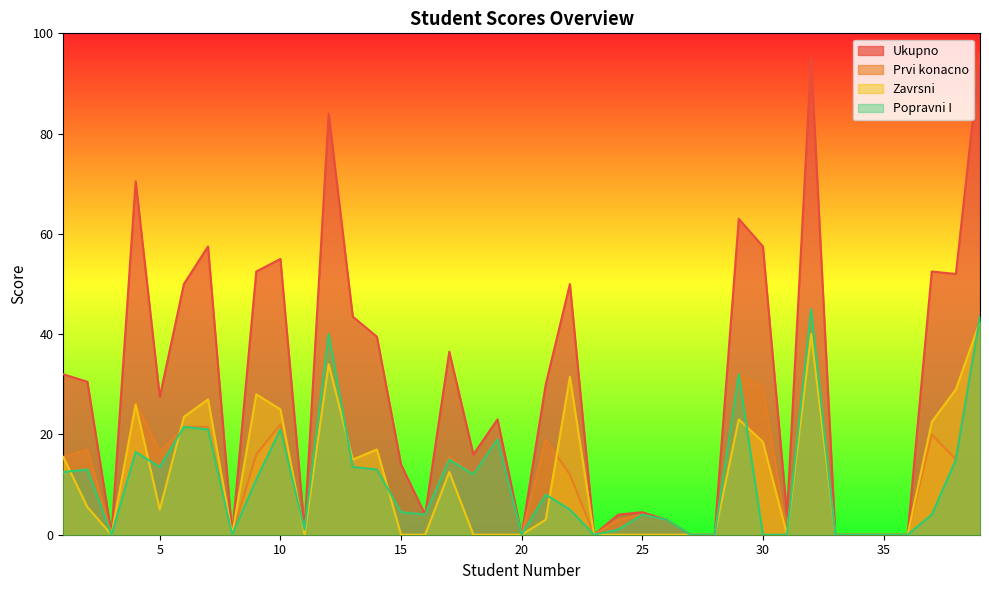

What is the value of the Zavrsni point at the 30th from the left?

18.5